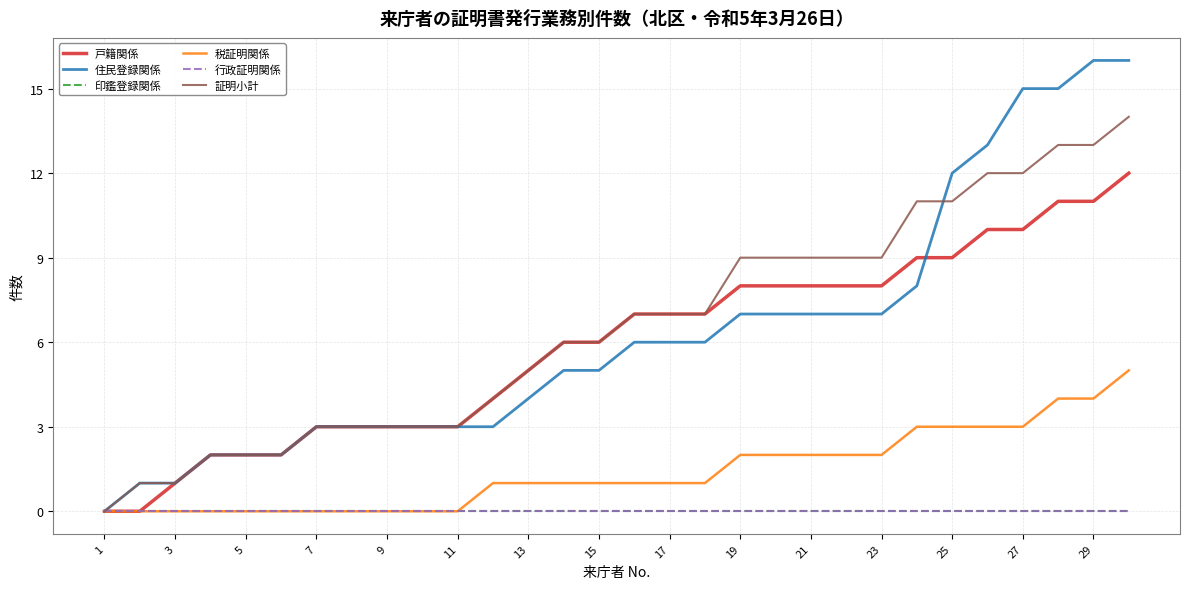

Count the number of categories in the chart.

30